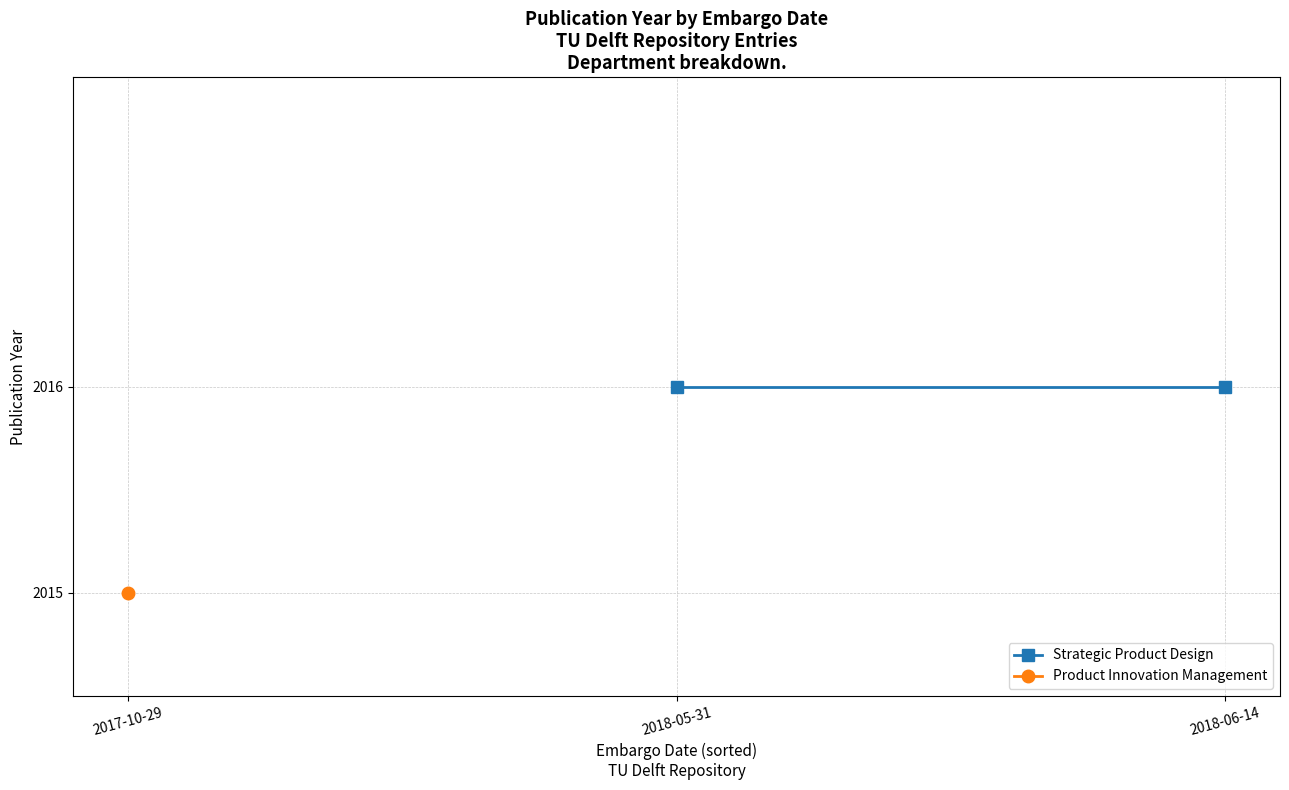

What is the minimum value shown in the chart?

2015